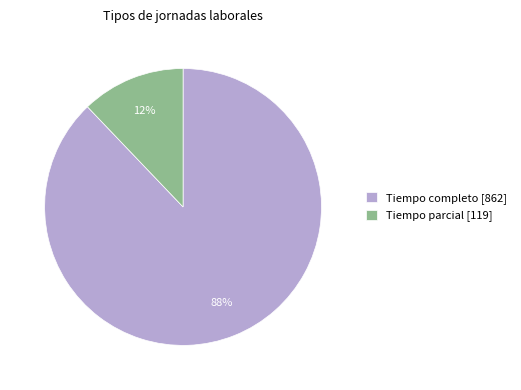

The Tiempo completo slice represents 96% of the pie. True or false?

False